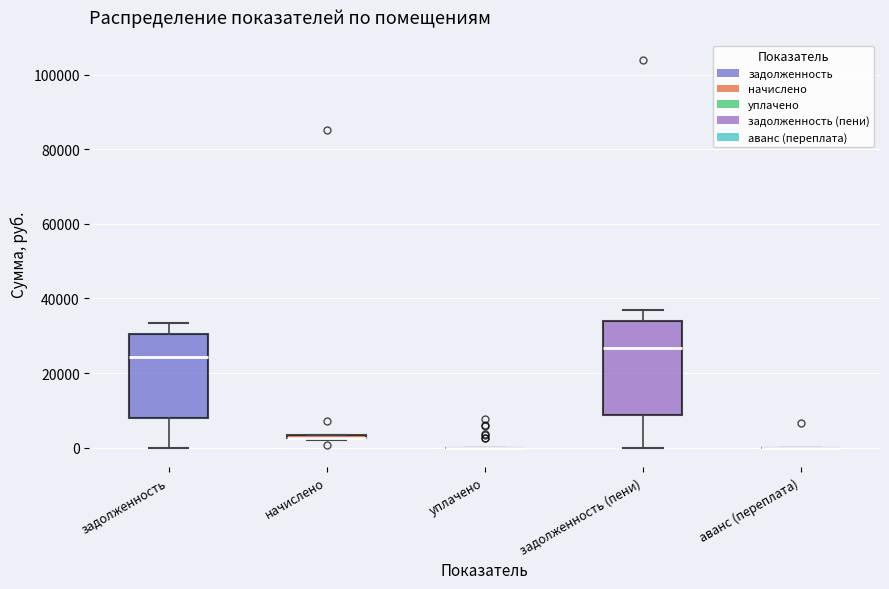

Where does the upper whisker of the box for задолженность (пени) end on the y-axis? The values are not printed on the chart, so give them approximately, as read against the axis.

36000